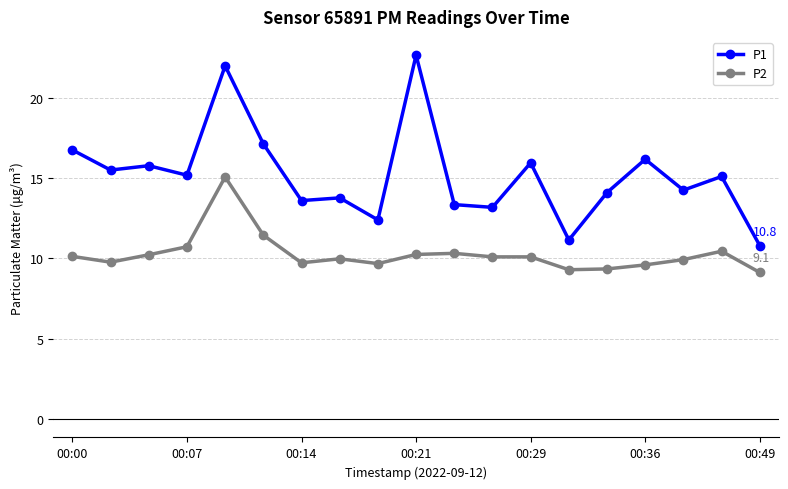

What is the sum of all P2 values?

195.3